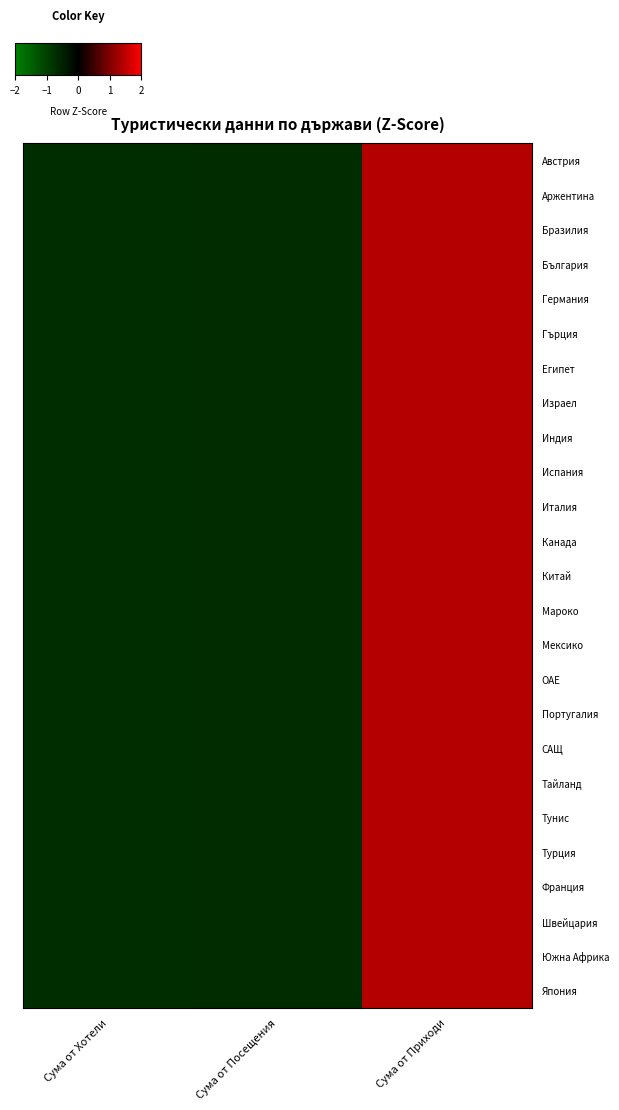

Reading left to right, transcribe all the data shown in this chart.

Австрия: Сума от Хотели=-0.7	Сума от Посещения=-0.7	Сума от Приходи=1.4
Аржентина: Сума от Хотели=-0.7	Сума от Посещения=-0.7	Сума от Приходи=1.4
Бразилия: Сума от Хотели=-0.7	Сума от Посещения=-0.7	Сума от Приходи=1.4
България: Сума от Хотели=-0.7	Сума от Посещения=-0.7	Сума от Приходи=1.4
Германия: Сума от Хотели=-0.7	Сума от Посещения=-0.7	Сума от Приходи=1.4
Гърция: Сума от Хотели=-0.7	Сума от Посещения=-0.7	Сума от Приходи=1.4
Египет: Сума от Хотели=-0.7	Сума от Посещения=-0.7	Сума от Приходи=1.4
Израел: Сума от Хотели=-0.7	Сума от Посещения=-0.7	Сума от Приходи=1.4
Индия: Сума от Хотели=-0.7	Сума от Посещения=-0.7	Сума от Приходи=1.4
Испания: Сума от Хотели=-0.7	Сума от Посещения=-0.7	Сума от Приходи=1.4
Италия: Сума от Хотели=-0.7	Сума от Посещения=-0.7	Сума от Приходи=1.4
Канада: Сума от Хотели=-0.7	Сума от Посещения=-0.7	Сума от Приходи=1.4
Китай: Сума от Хотели=-0.7	Сума от Посещения=-0.7	Сума от Приходи=1.4
Мароко: Сума от Хотели=-0.7	Сума от Посещения=-0.7	Сума от Приходи=1.4
Мексико: Сума от Хотели=-0.7	Сума от Посещения=-0.7	Сума от Приходи=1.4
ОАЕ: Сума от Хотели=-0.7	Сума от Посещения=-0.7	Сума от Приходи=1.4
Португалия: Сума от Хотели=-0.7	Сума от Посещения=-0.7	Сума от Приходи=1.4
САЩ: Сума от Хотели=-0.7	Сума от Посещения=-0.7	Сума от Приходи=1.4
Тайланд: Сума от Хотели=-0.7	Сума от Посещения=-0.7	Сума от Приходи=1.4
Тунис: Сума от Хотели=-0.7	Сума от Посещения=-0.7	Сума от Приходи=1.4
Турция: Сума от Хотели=-0.7	Сума от Посещения=-0.7	Сума от Приходи=1.4
Франция: Сума от Хотели=-0.7	Сума от Посещения=-0.7	Сума от Приходи=1.4
Швейцария: Сума от Хотели=-0.7	Сума от Посещения=-0.7	Сума от Приходи=1.4
Южна Африка: Сума от Хотели=-0.7	Сума от Посещения=-0.7	Сума от Приходи=1.4
Япония: Сума от Хотели=-0.7	Сума от Посещения=-0.7	Сума от Приходи=1.4